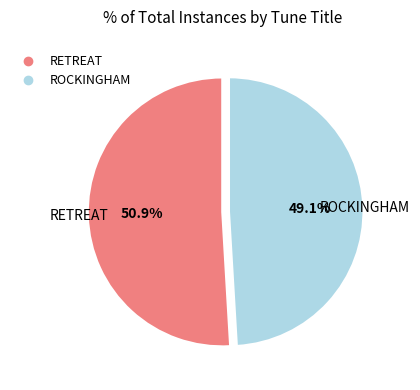

Count the number of slices in the pie.

2